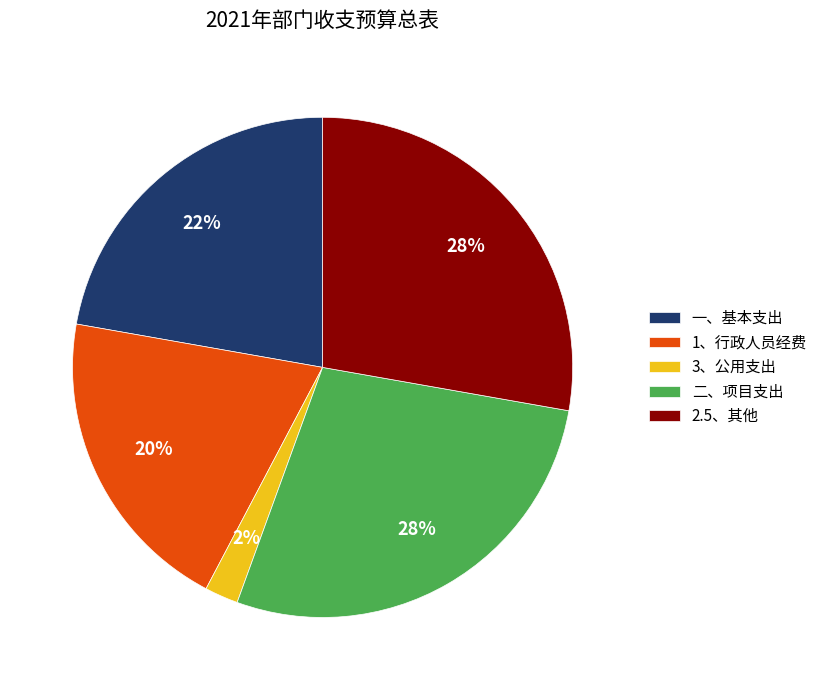

Which slice is the smallest?

3、公用支出